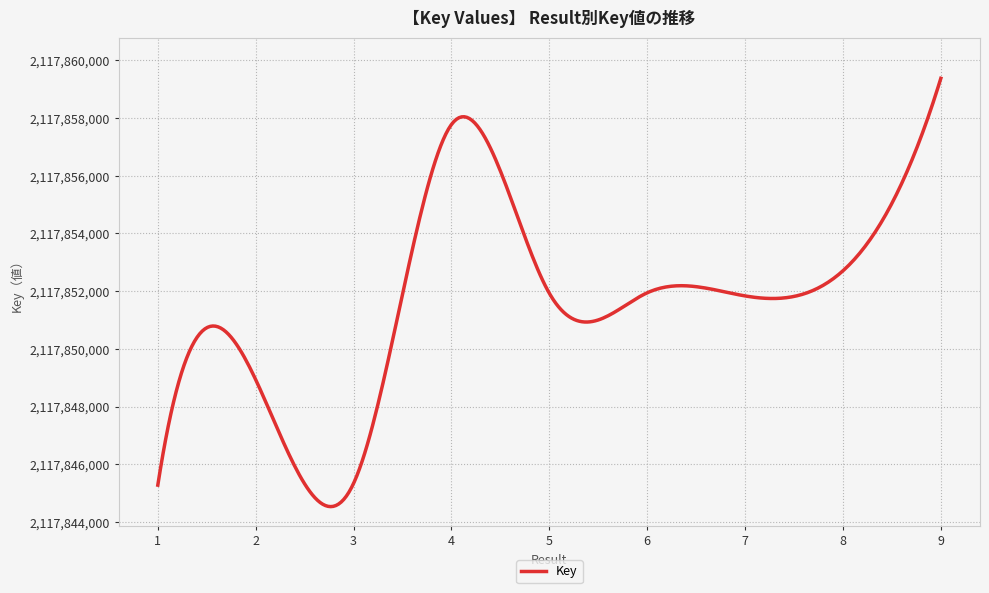

What is the minimum value shown in the chart?

2117844539.1